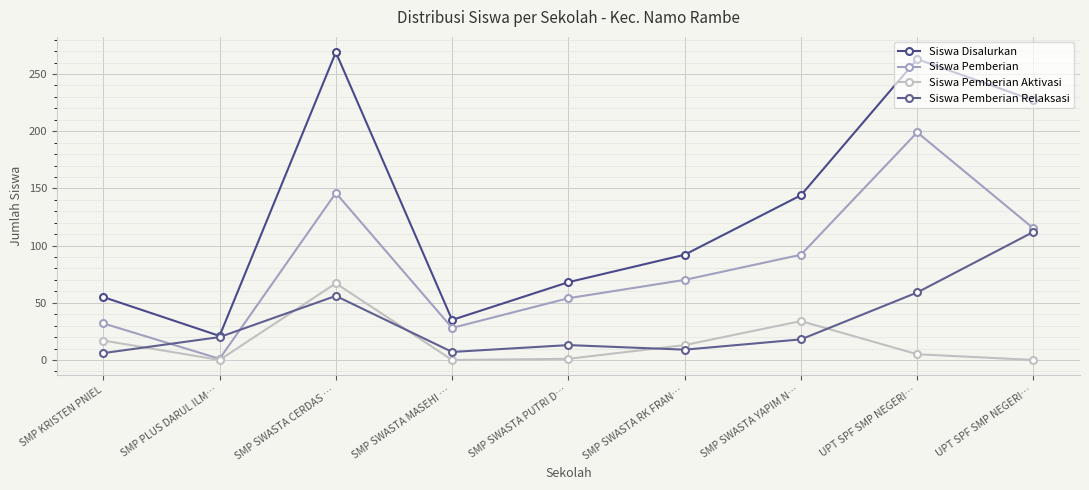

True or false: Siswa Disalurkan has a value of 35 at SMP SWASTA MASEHI ….

True